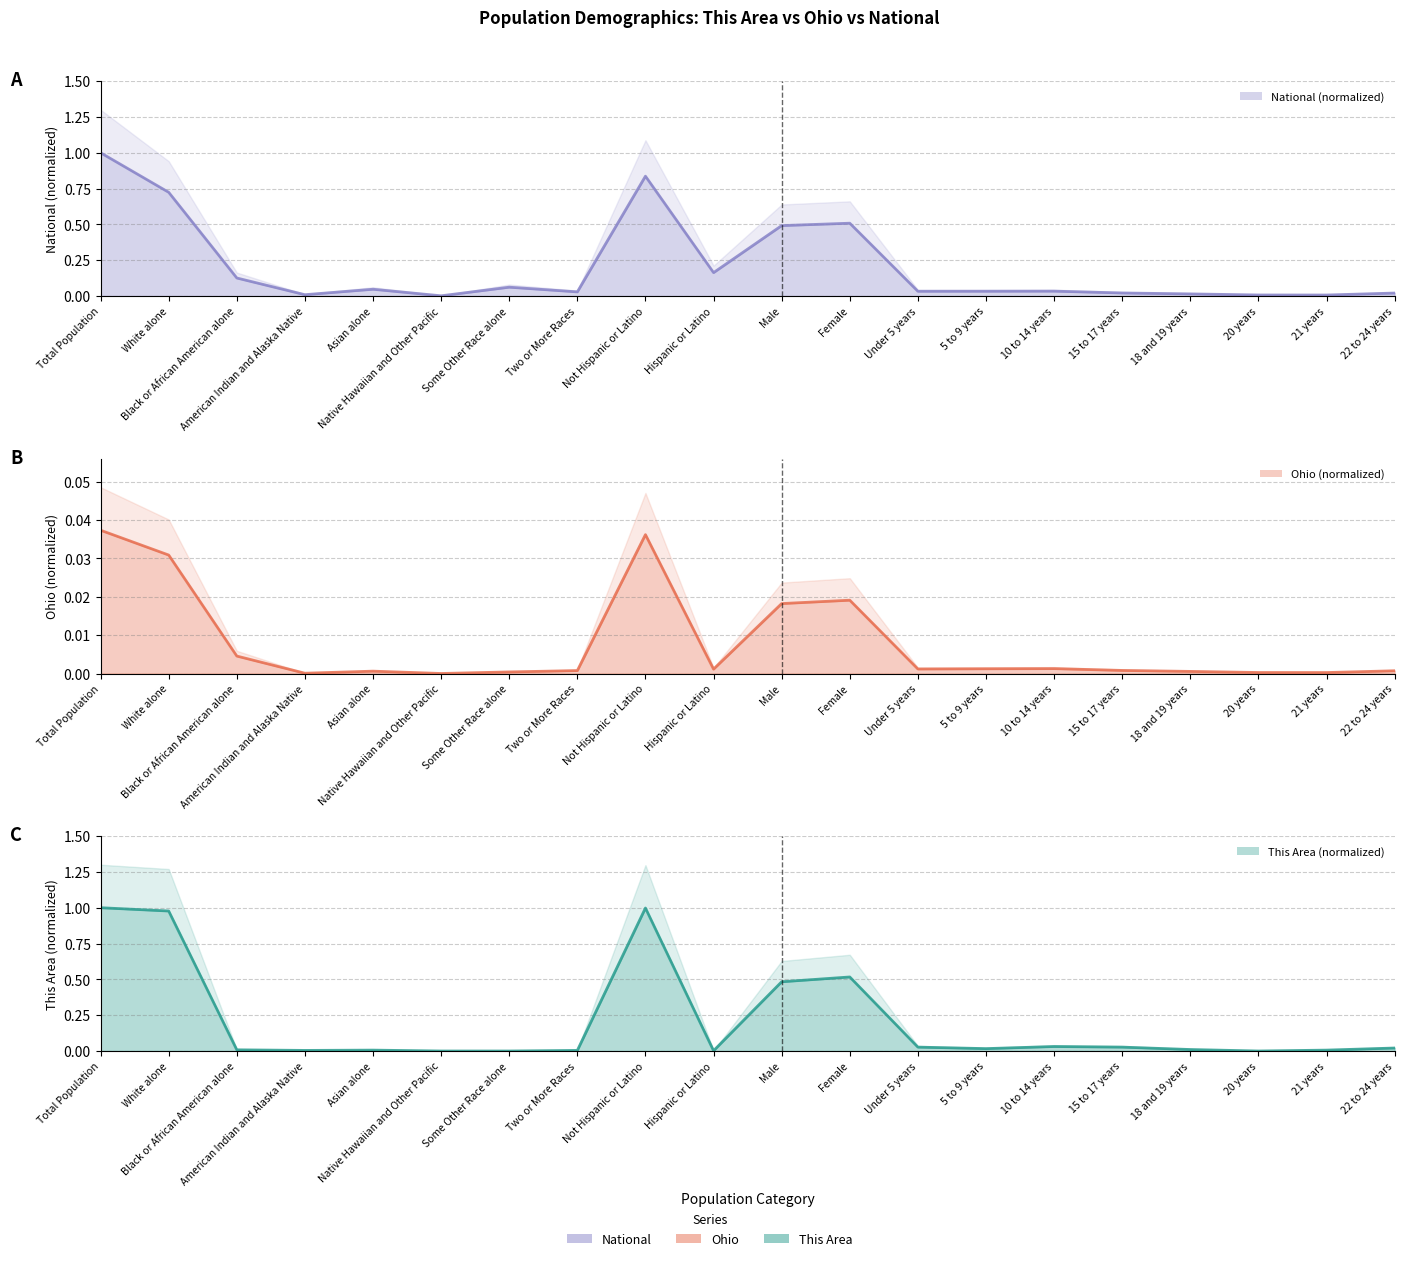

True or false: National (normalized) line and Ohio (normalized) line intersect in this chart.

False